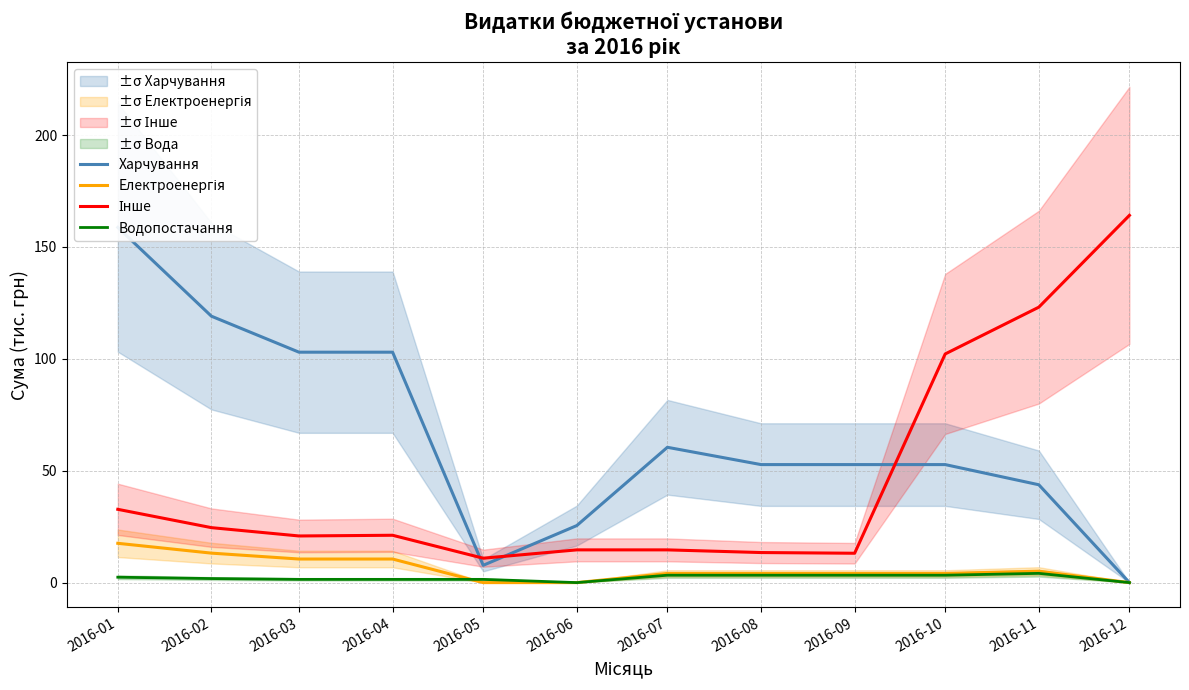

Is it true that Інше equals 193.7 at 2016-11?

False